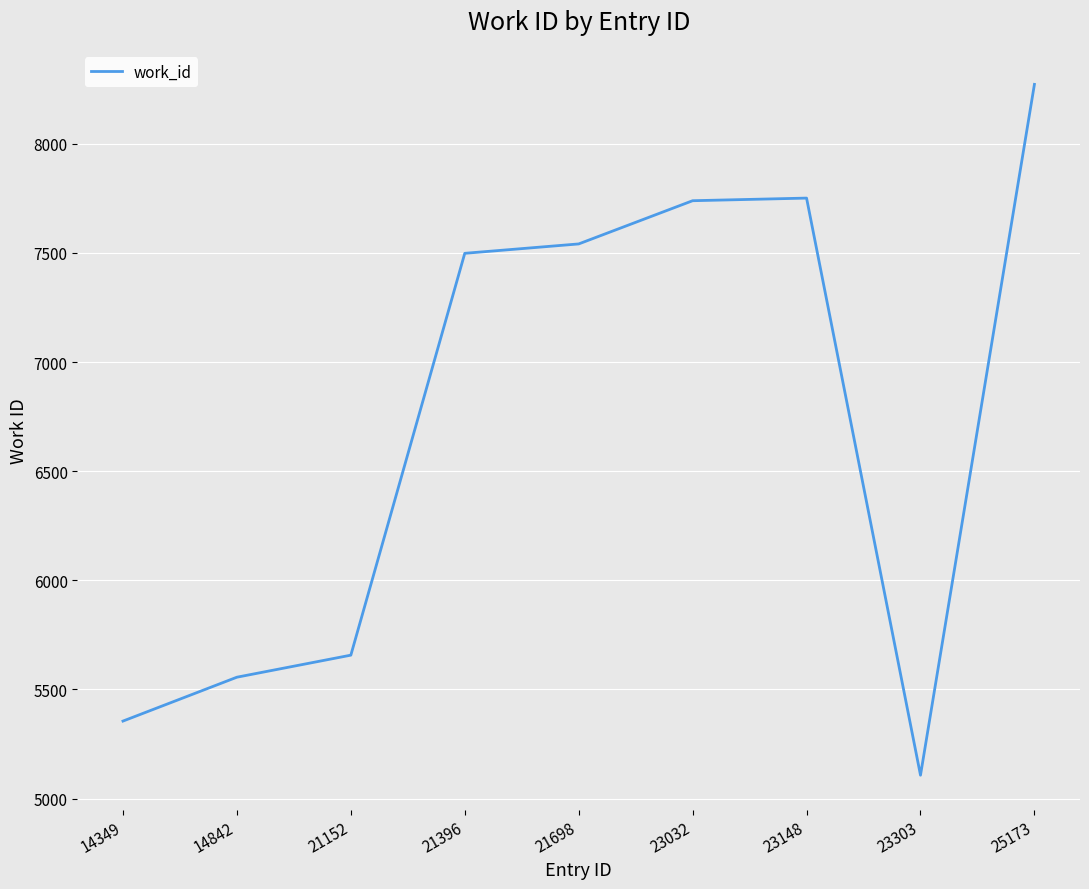

The chart shows a value of 2414 at 23148. True or false?

False